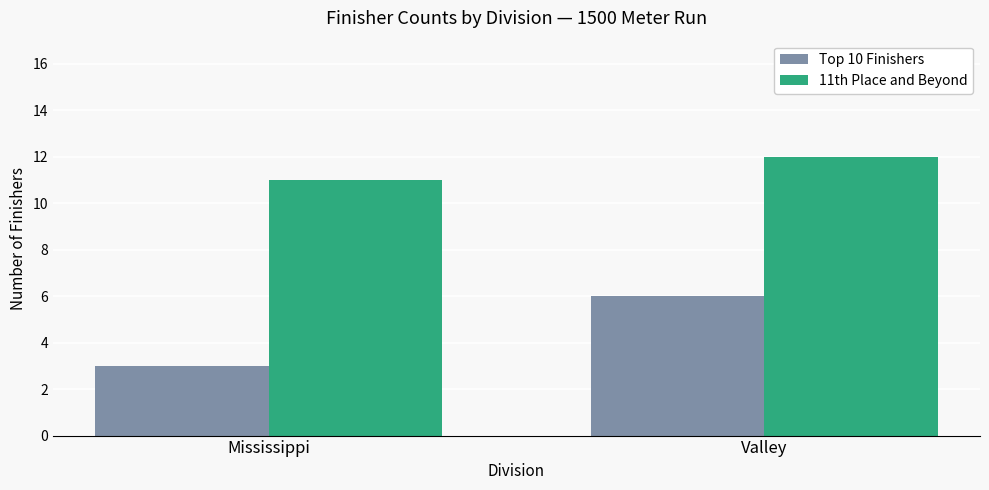

What is the minimum value for 11th Place and Beyond?

11